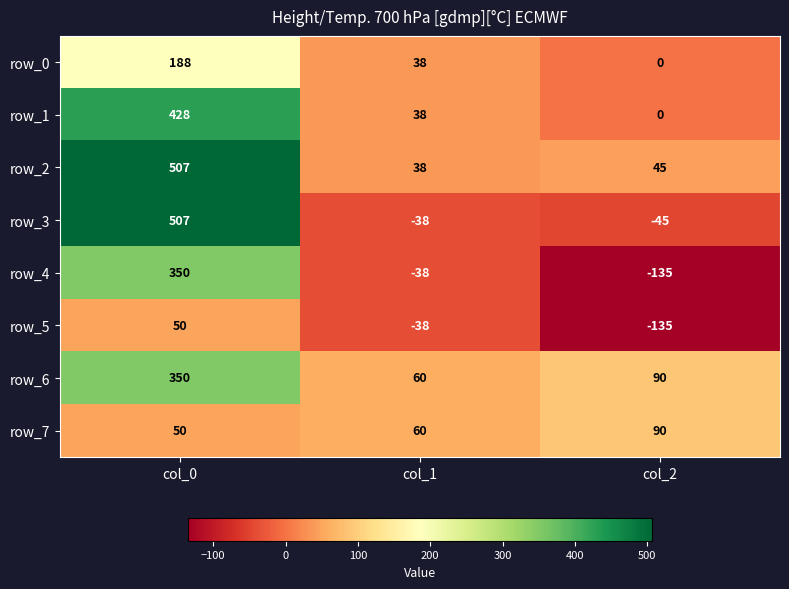

What is the sum of the row_3 values at col_2 and col_0?

462